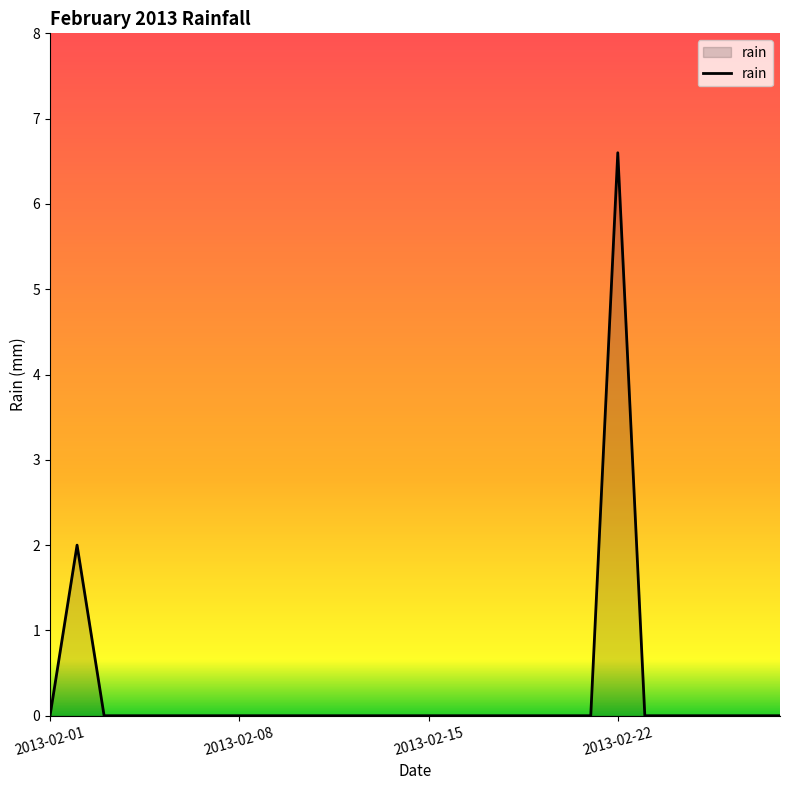

What is the difference between the maximum and minimum values?

6.6